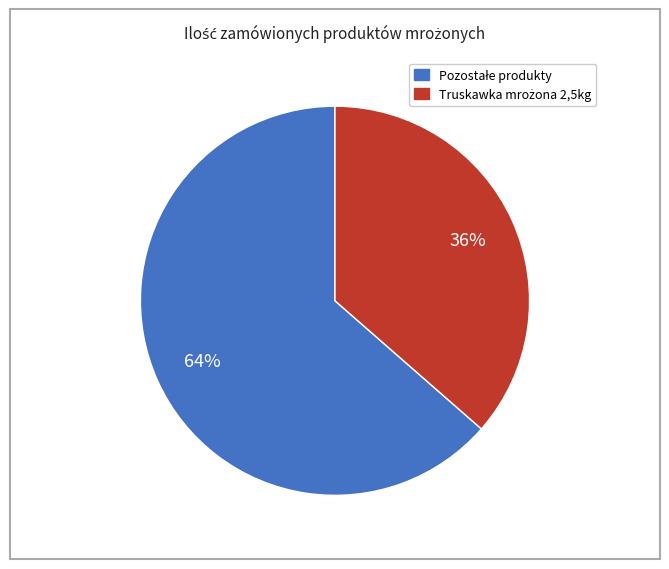

How many slices are in this pie chart?

2